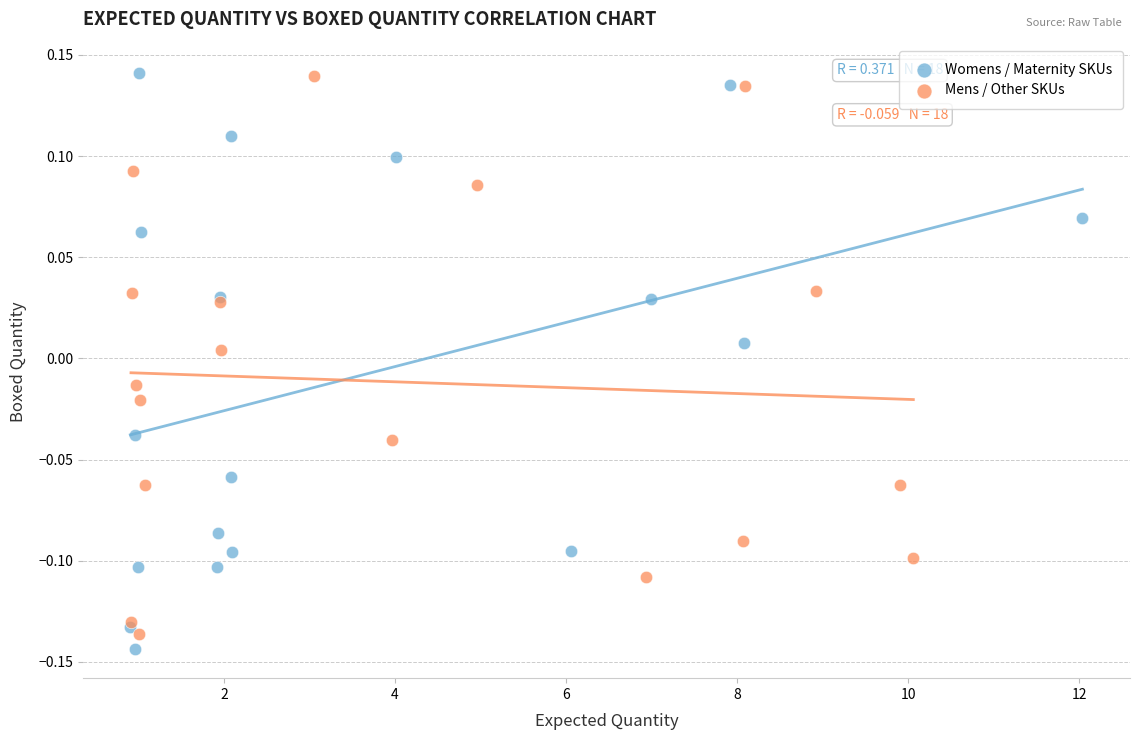

Which series reaches the minimum Y coordinate?

Womens / Maternity SKUs